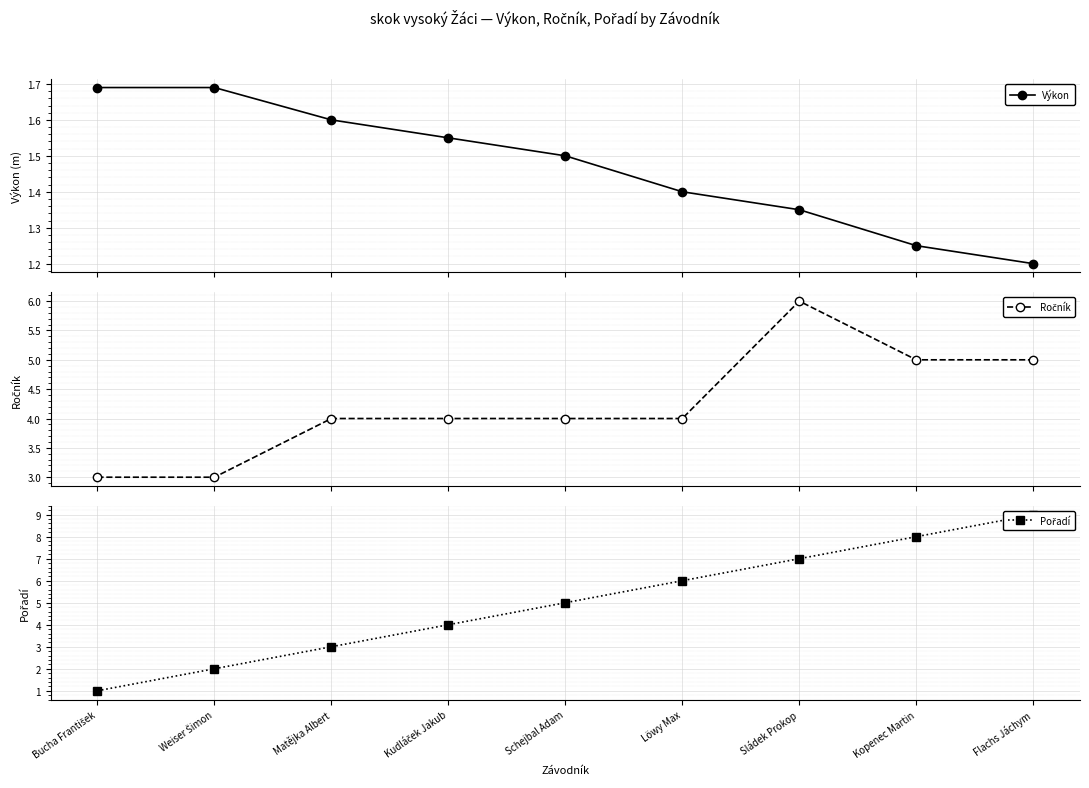

At which label is Ročník closest to 4?

Matějka Albert